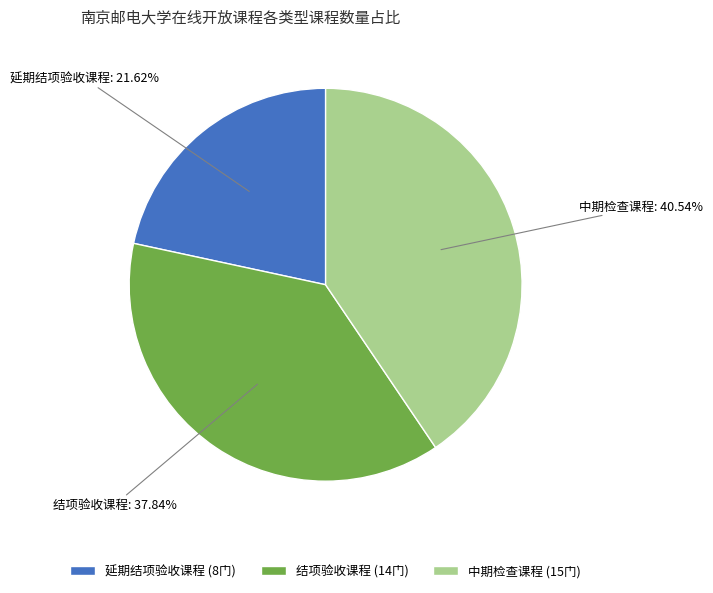

How many slices are in this pie chart?

3